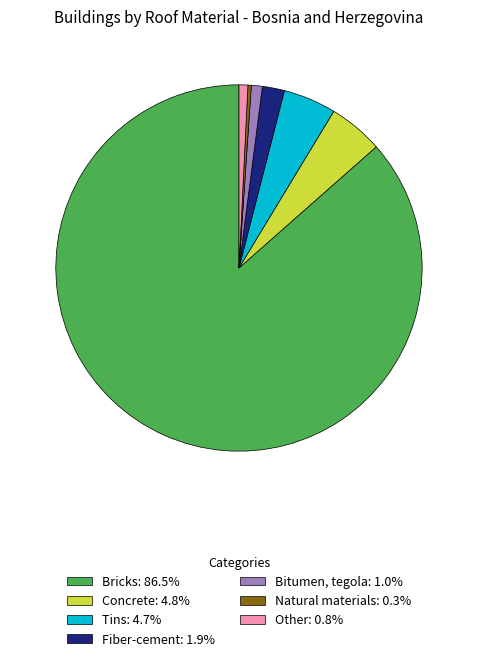

Do Fiber-cement: 1.9% and Bitumen, tegola: 1.0% together represent more than half of the pie?

No